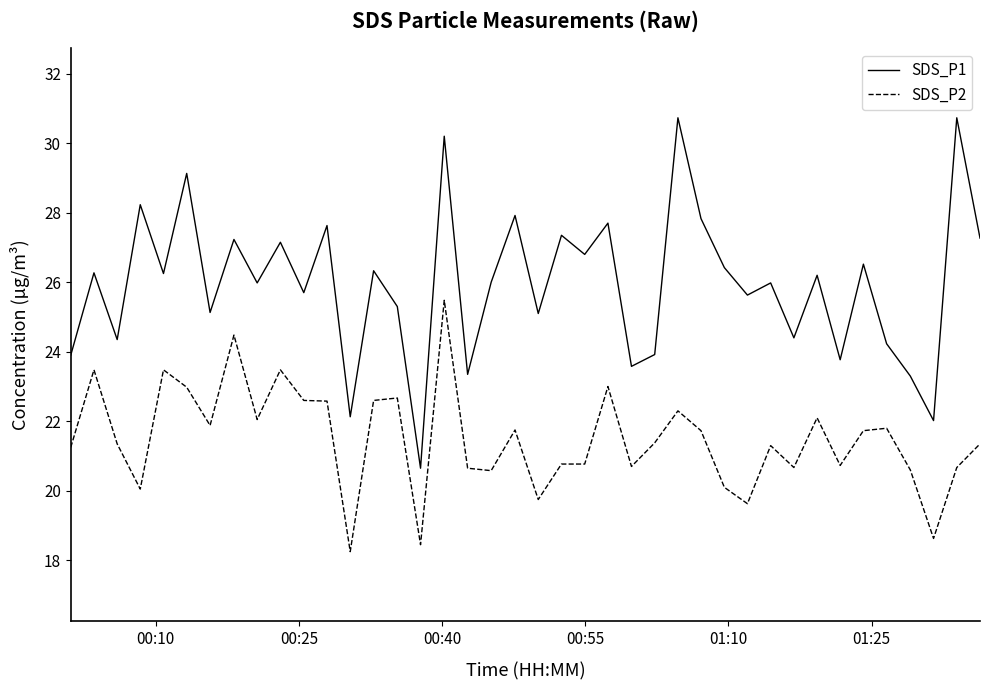

Which series has the largest range (max minus min)?

SDS_P1